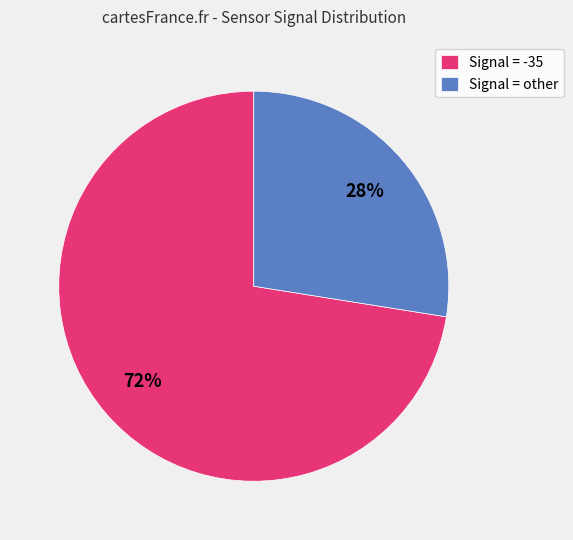

What percentage is the Signal = -35 slice, to the nearest percent?

72%